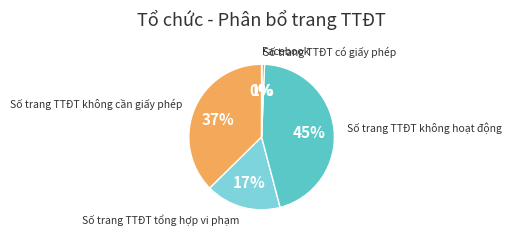

To the nearest percent, what portion does Số trang TTĐT không hoạt động represent?

45%